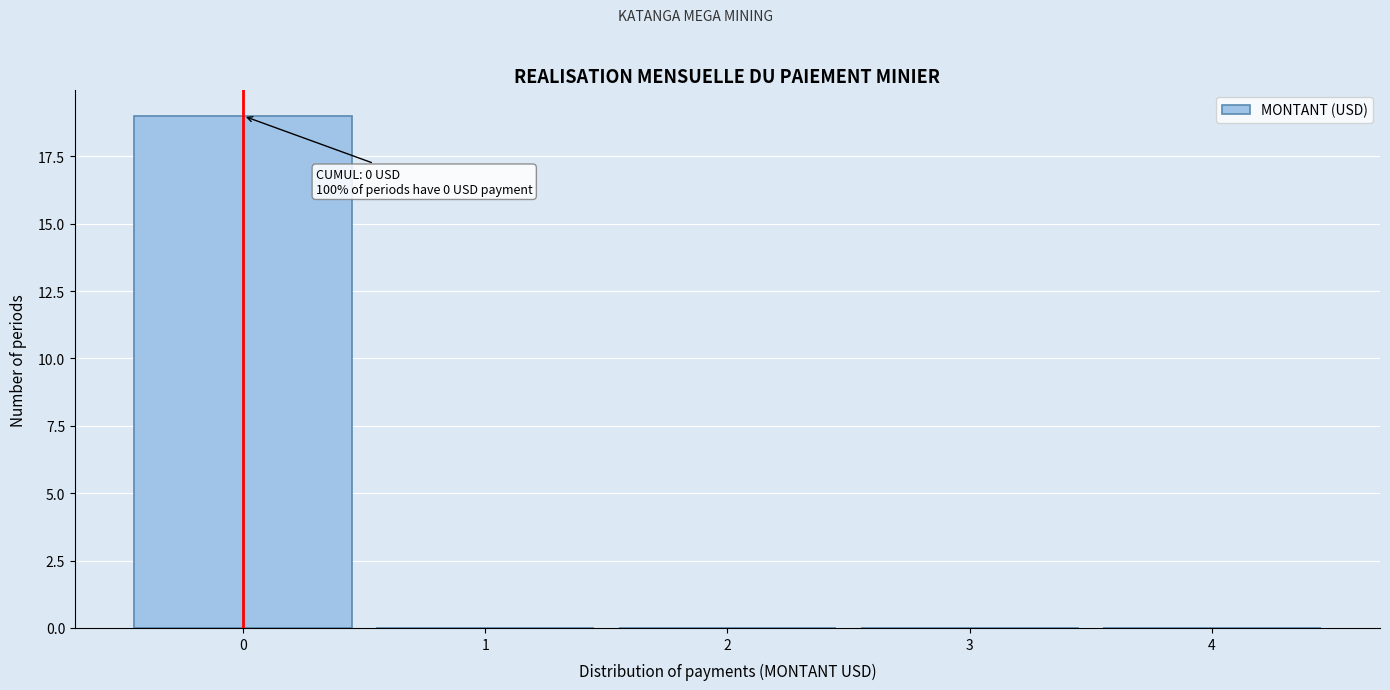

Which range on the x-axis has the tallest bar?

-0.5 to 0.5